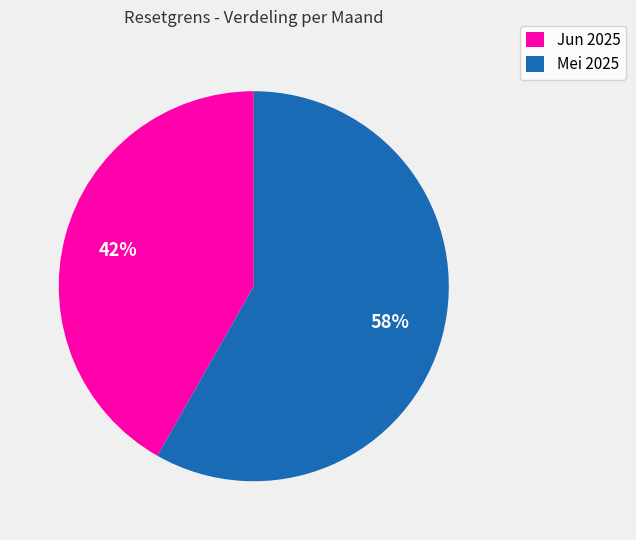

Is the sum of Mei 2025 and Jun 2025 greater than half?

Yes